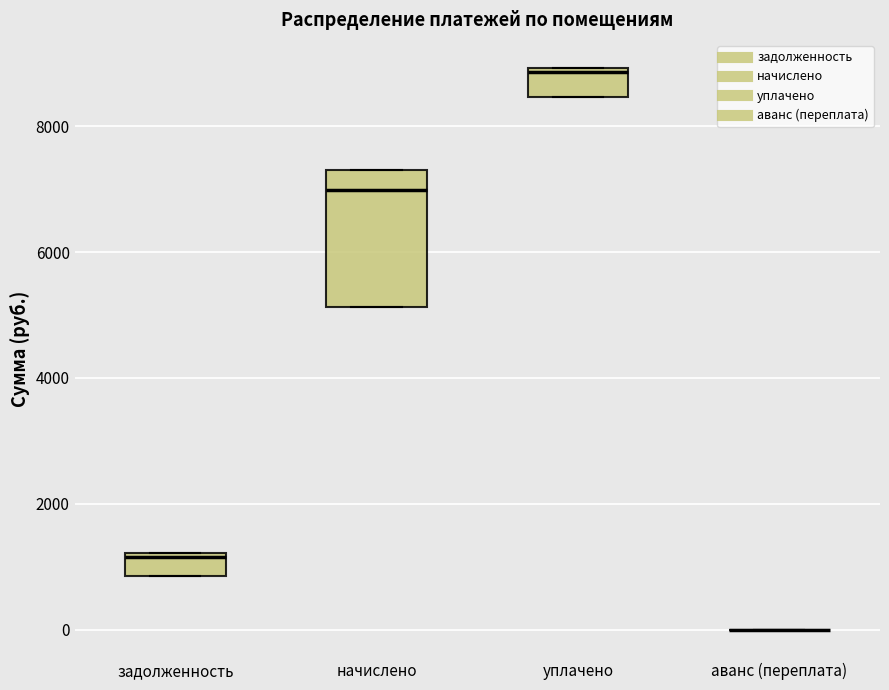

Comparing the boxes themselves (not the whiskers), which one is the tallest?

начислено